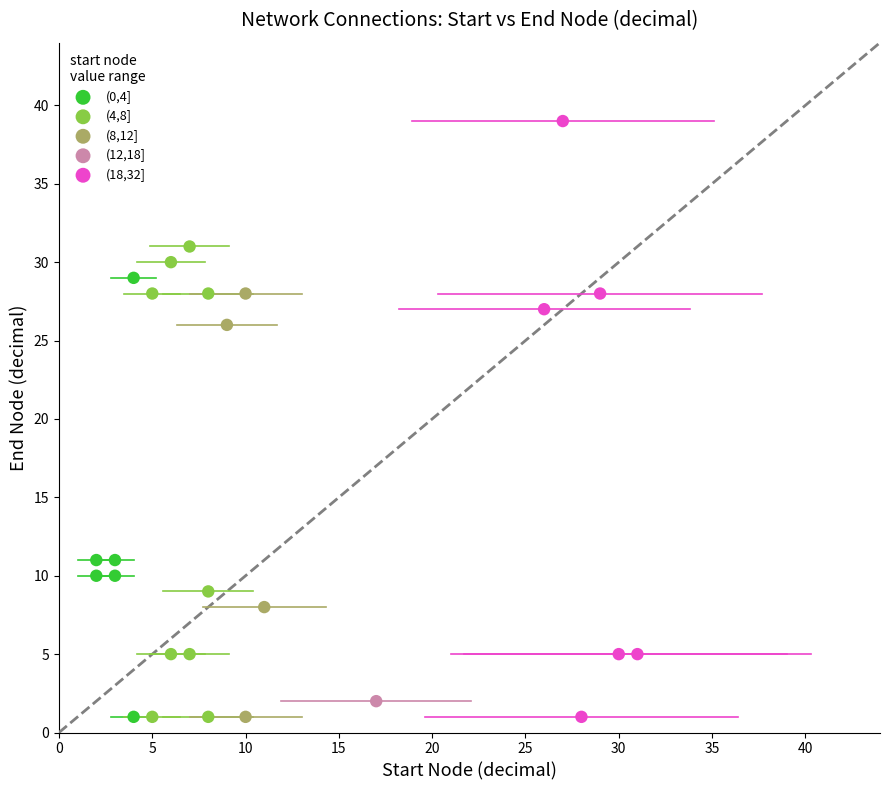

What are all the series names shown in the legend?

(0,4], (4,8], (8,12], (12,18], (18,32]